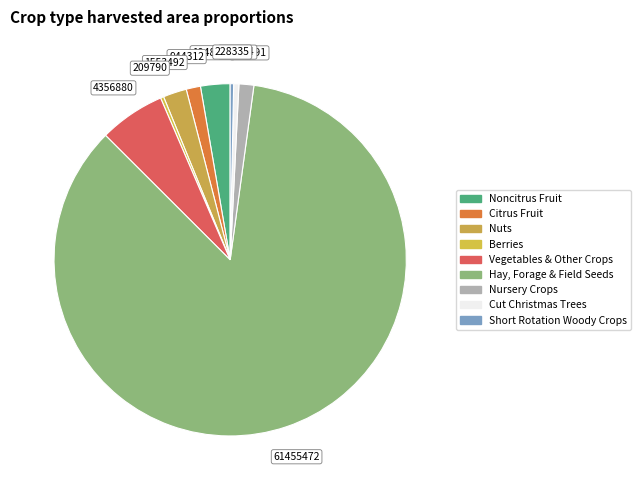

What is the total percentage of Noncitrus Fruit and Cut Christmas Trees?

3.2%